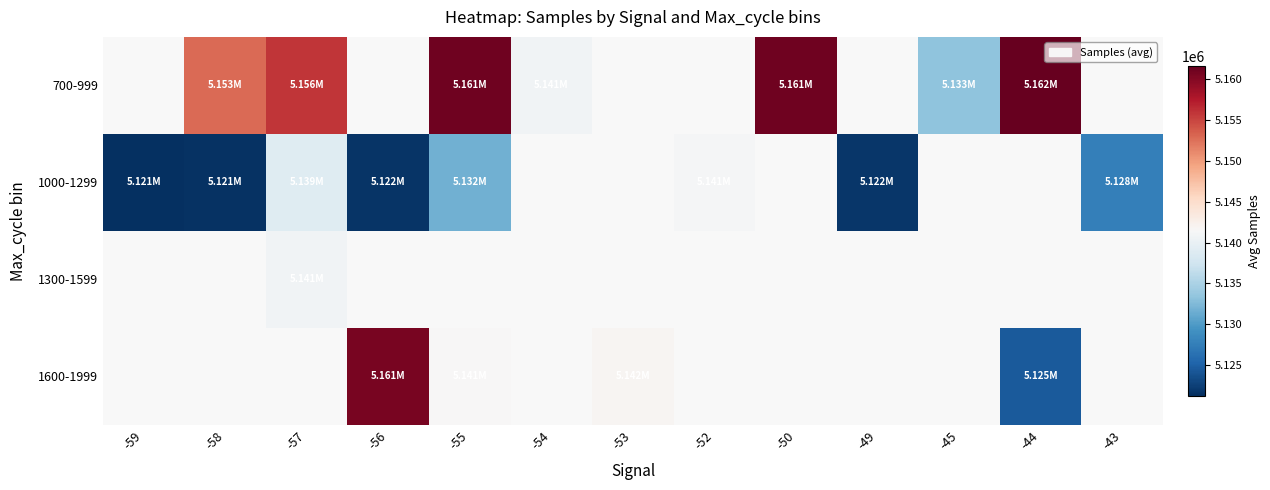

How many values in 1300-1599 are above zero?

1